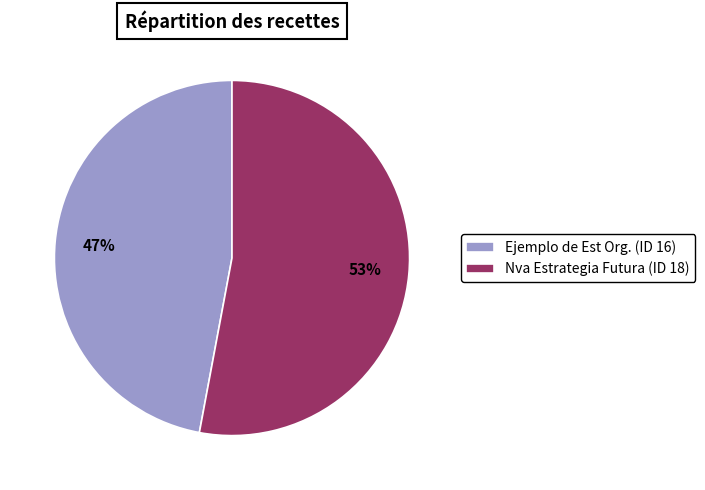

Does any single category account for the majority?

Yes